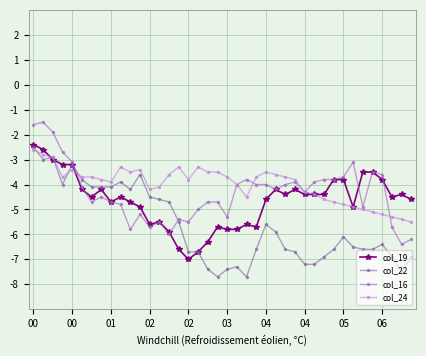

Which series has the largest total across all categories?

col_24